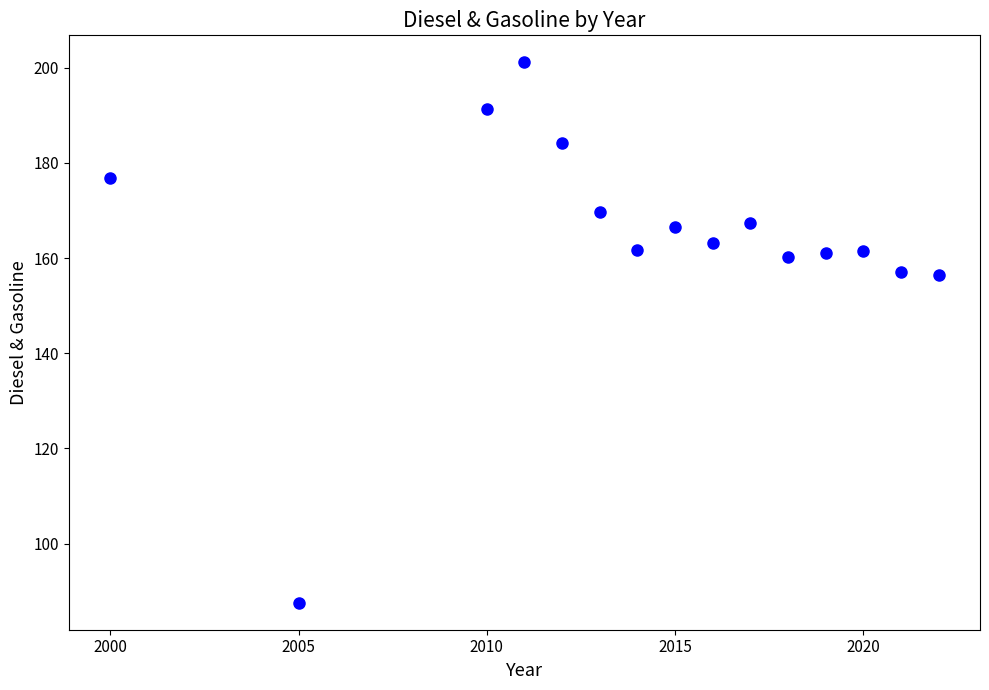

What is the range of X values (max minus min)?

22.0